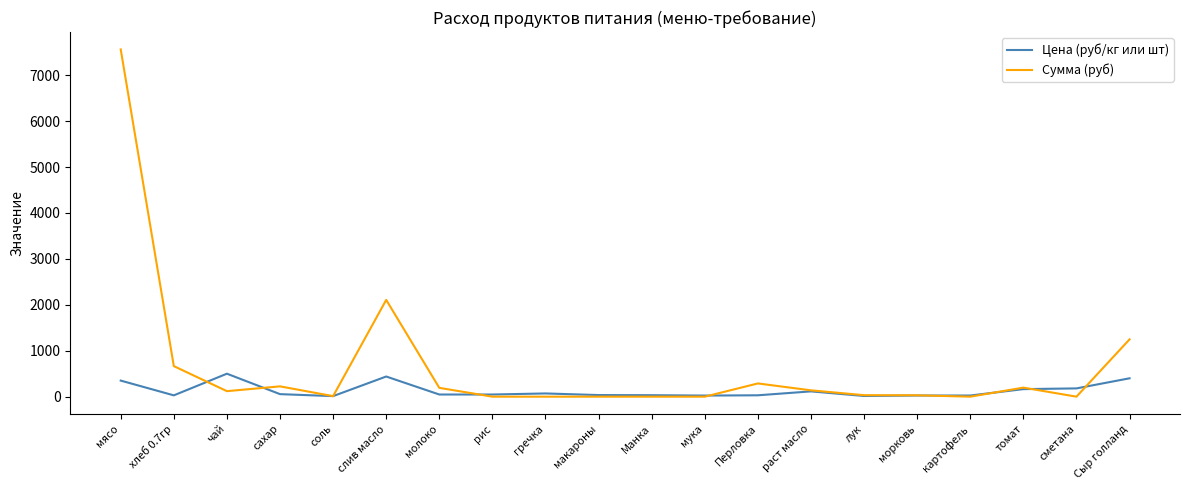

At which category does Сумма (руб) reach its first local peak?

сахар